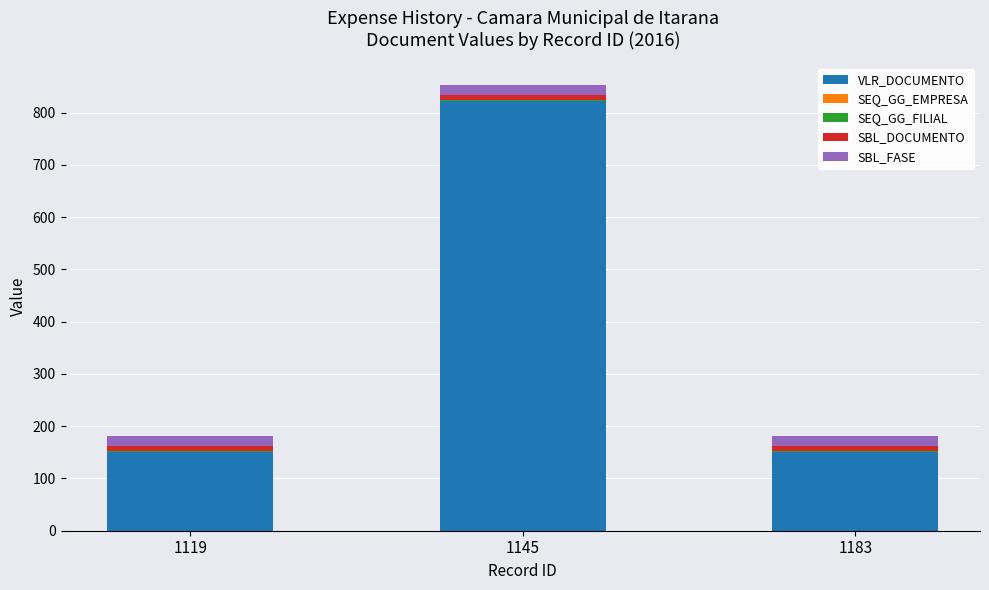

What is the highest value of the VLR_DOCUMENTO series?

821.7